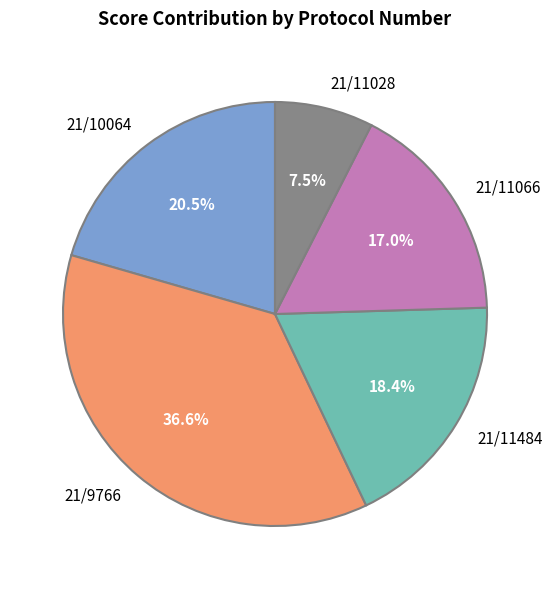

Count the number of slices in the pie.

5